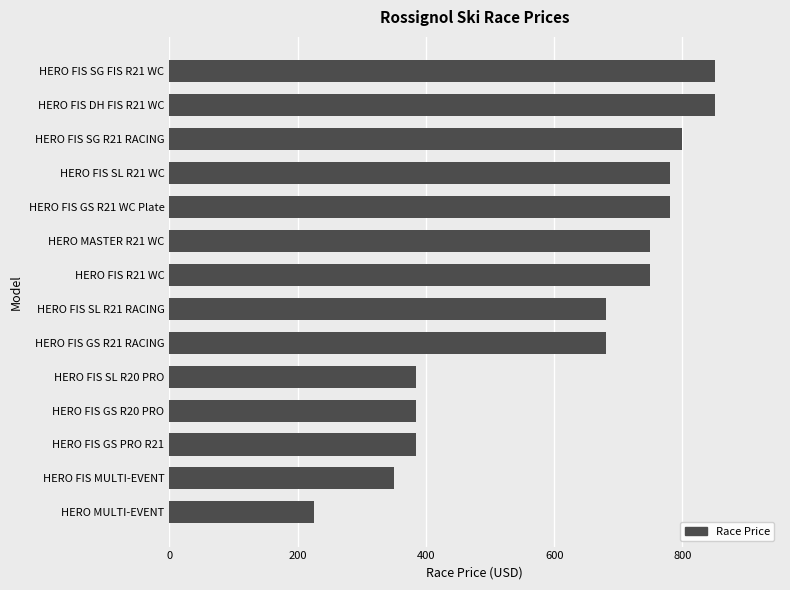

The value at HERO FIS GS R20 PRO is 106. True or false?

False